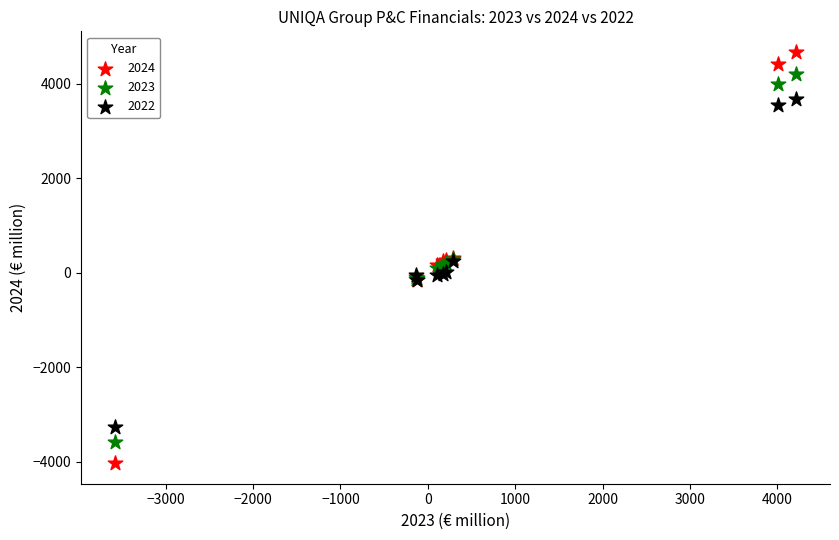

Which series has the largest Y range (max minus min)?

2024